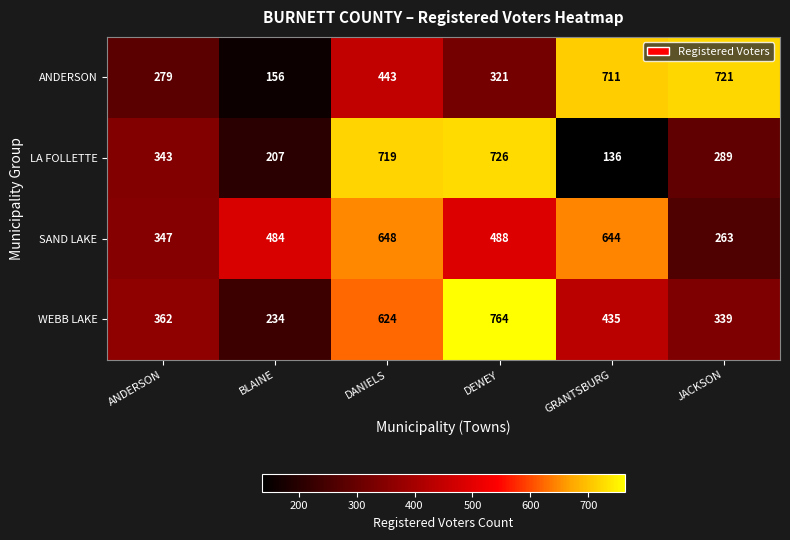

At how many categories does at least one series exceed 645?

4